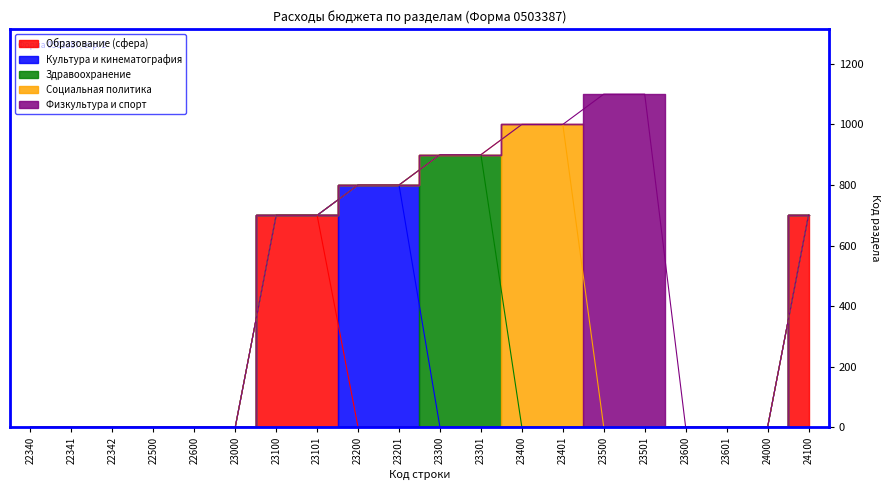

True or false: Культура и кинематография and Социальная политика cross at least once.

False